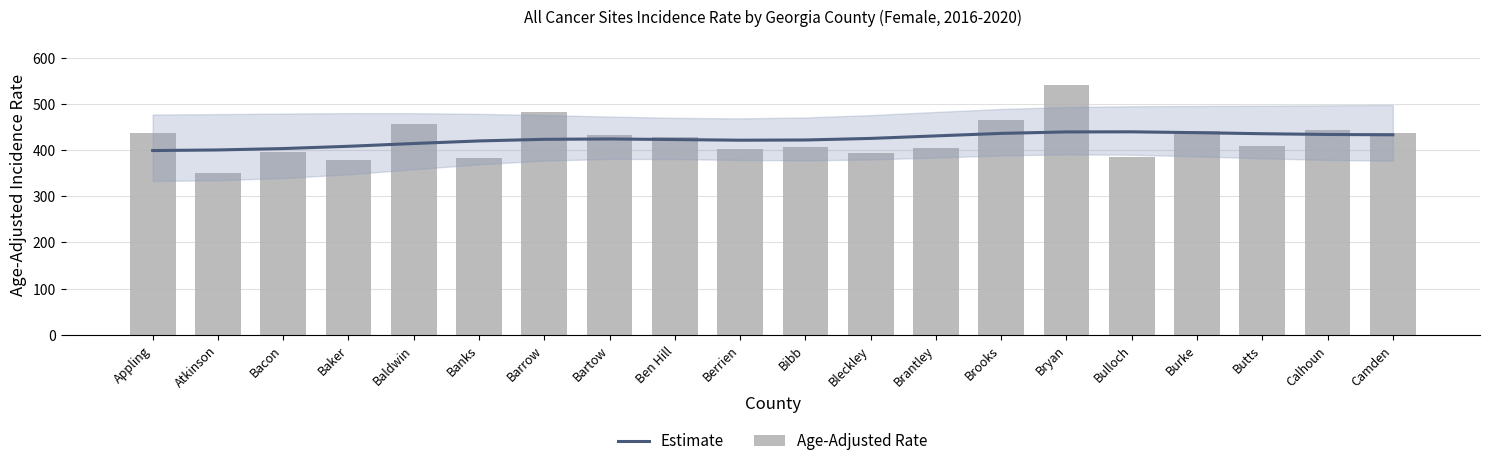

List the labels in order of Age-Adjusted Rate value, largest first.

Bryan, Barrow, Brooks, Baldwin, Calhoun, Burke, Camden, Appling, Bartow, Ben Hill, Butts, Bibb, Brantley, Berrien, Bacon, Bleckley, Bulloch, Banks, Baker, Atkinson